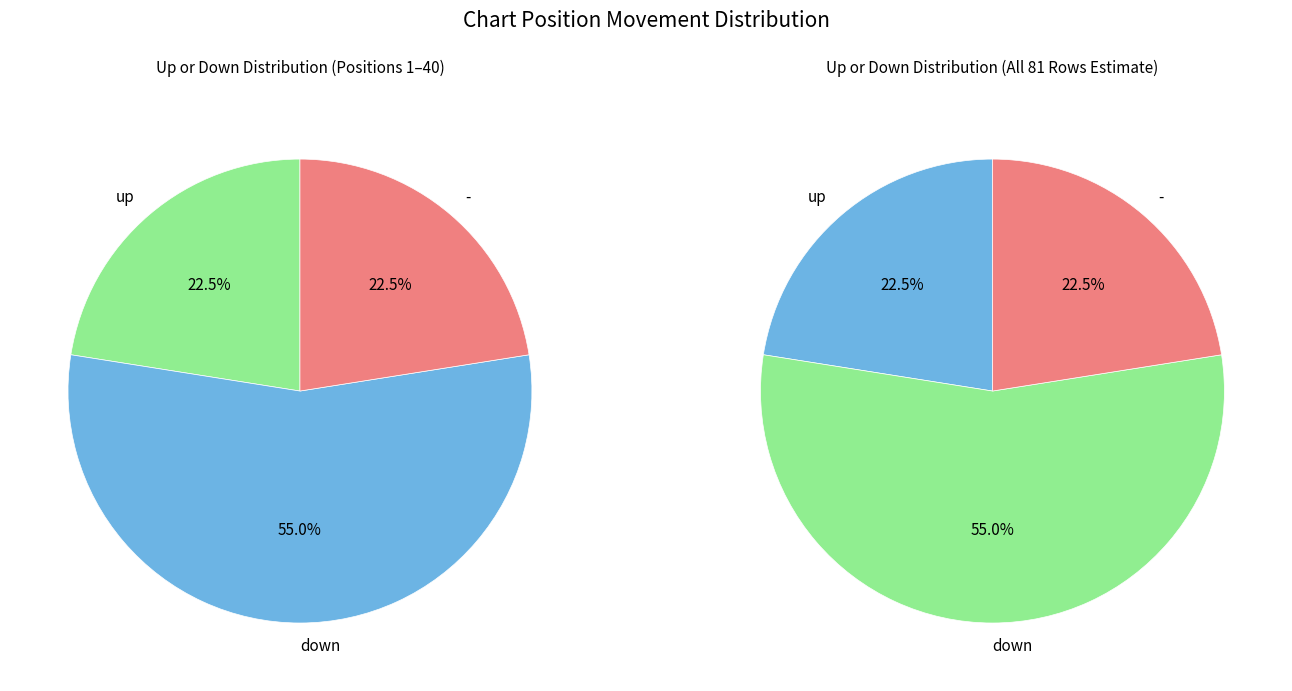

Rank the categories by value from highest to lowest.

down, up, -